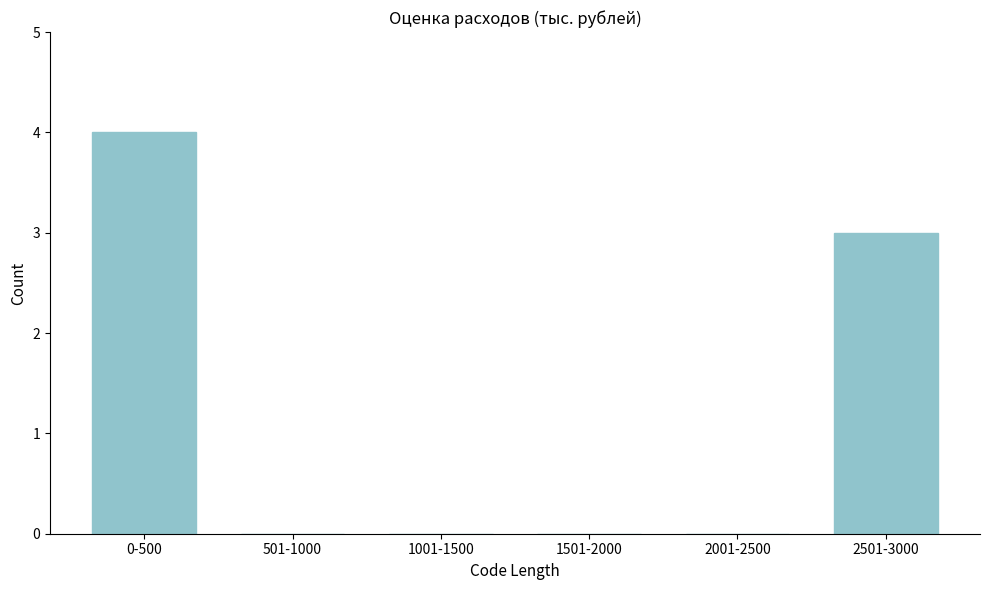

Reading left to right, extract all data points from this chart.

0-500=4	501-1000=0	1001-1500=0	1501-2000=0	2001-2500=0	2501-3000=3